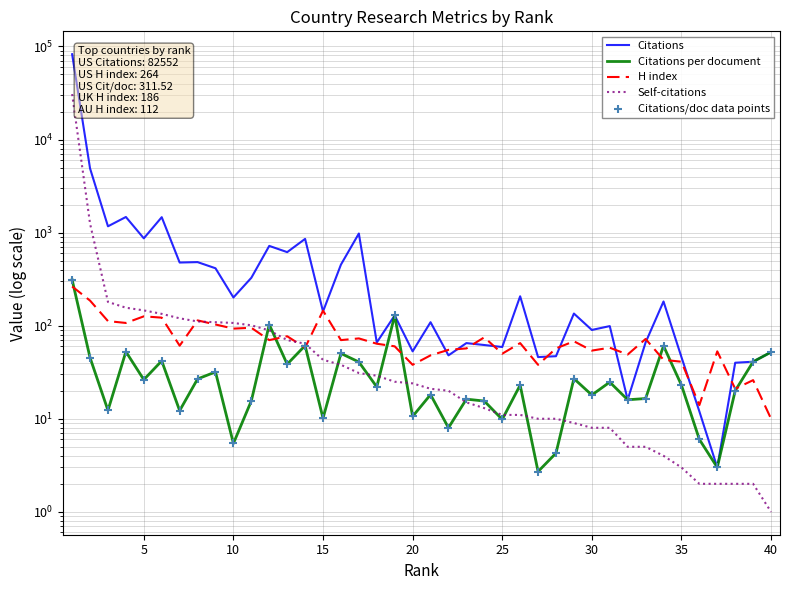

Which series contains the highest Y value?

Citations